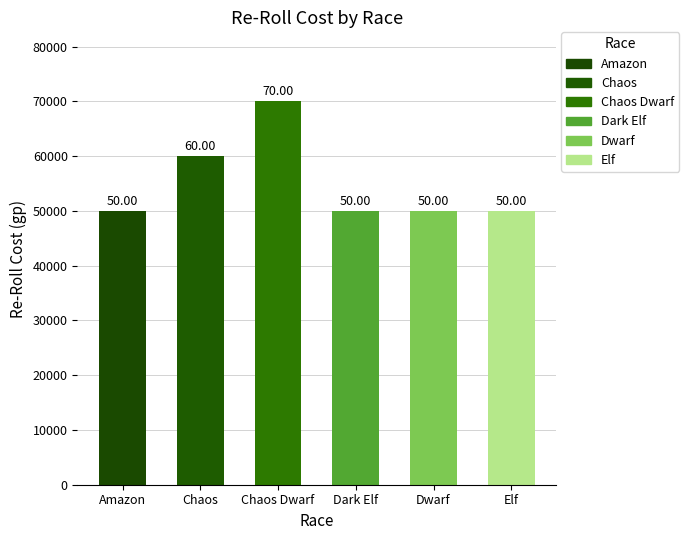

What is the difference between the maximum and minimum values?

20000